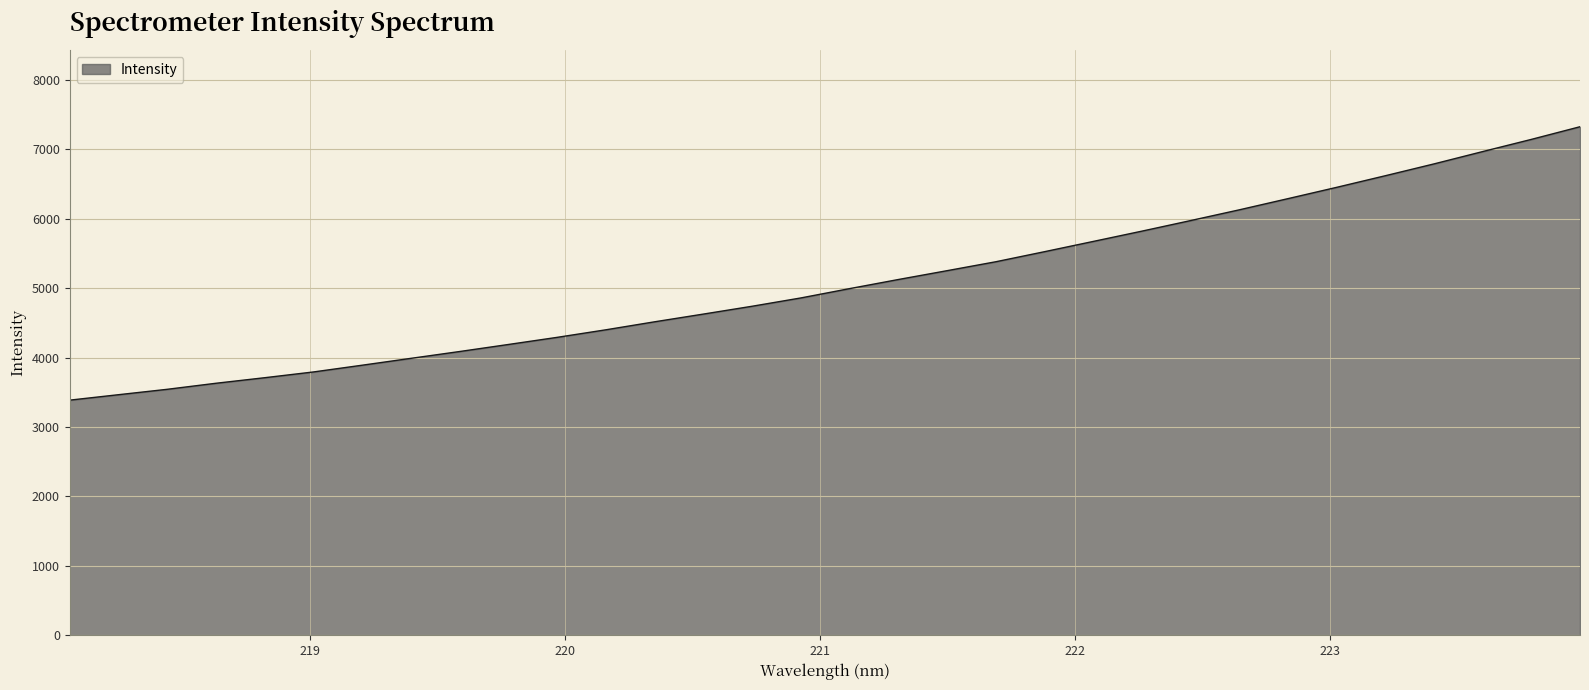

What is the difference between the maximum and minimum values?

3937.8